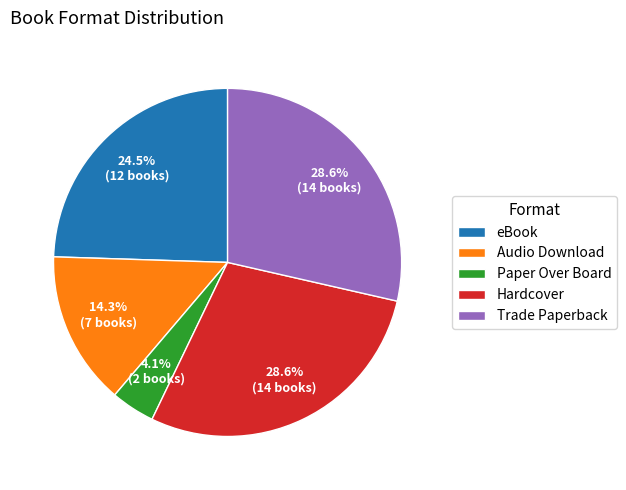

To the nearest percent, what portion does Paper Over Board represent?

4%